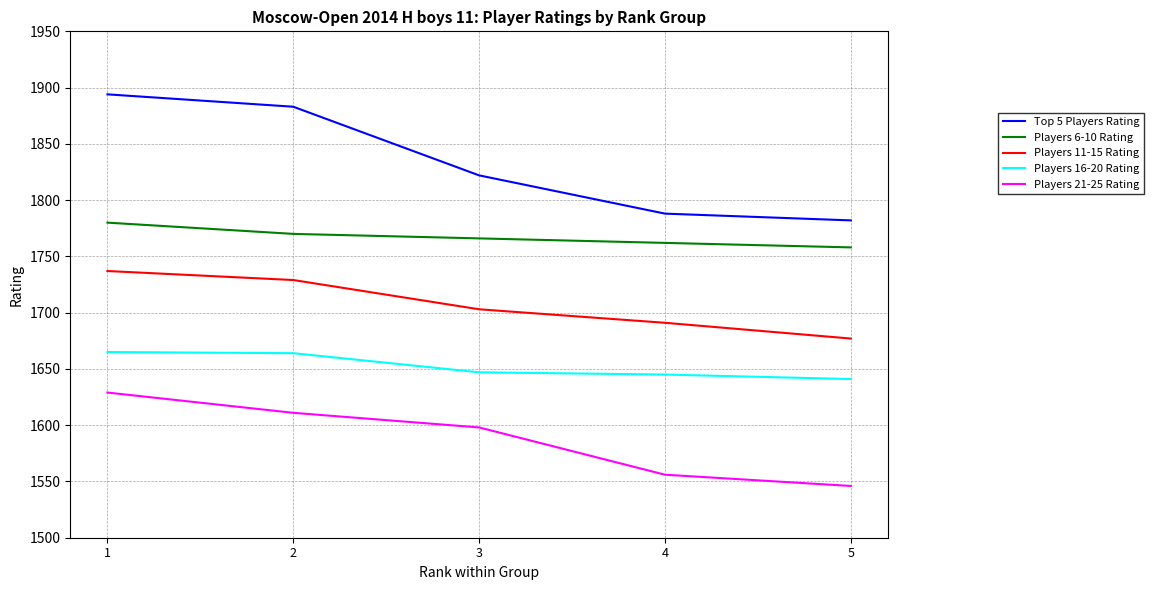

Is it true that Players 11-15 Rating equals 2592 at 1?

False